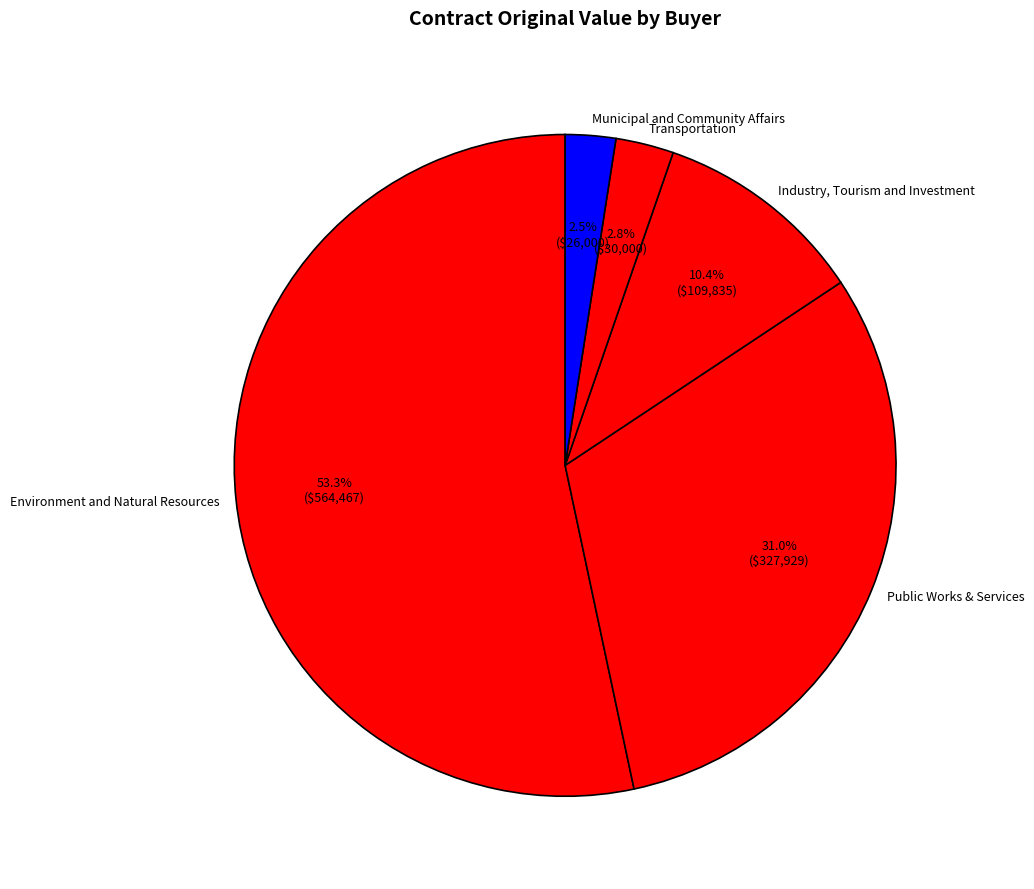

Rank the categories by value from lowest to highest.

Municipal and Community Affairs, Transportation, Industry, Tourism and Investment, Public Works & Services, Environment and Natural Resources